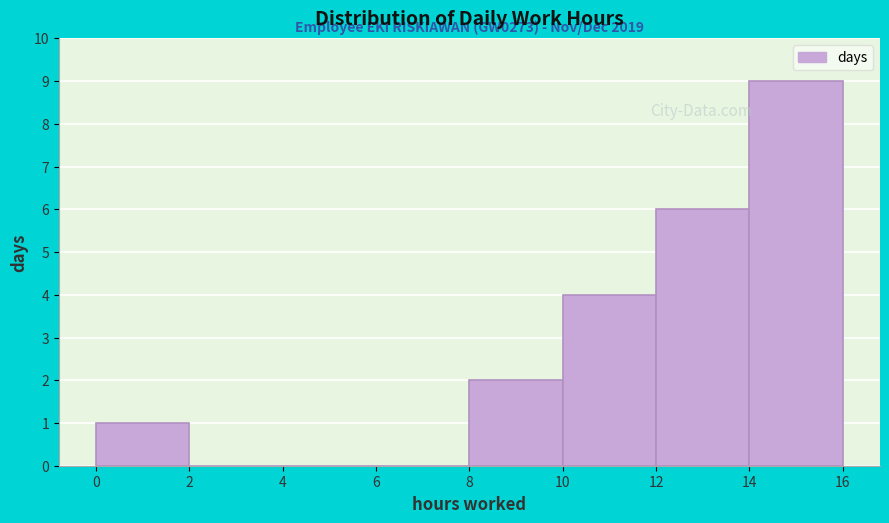

Over which range of the x-axis is the bar tallest?

14 to 16